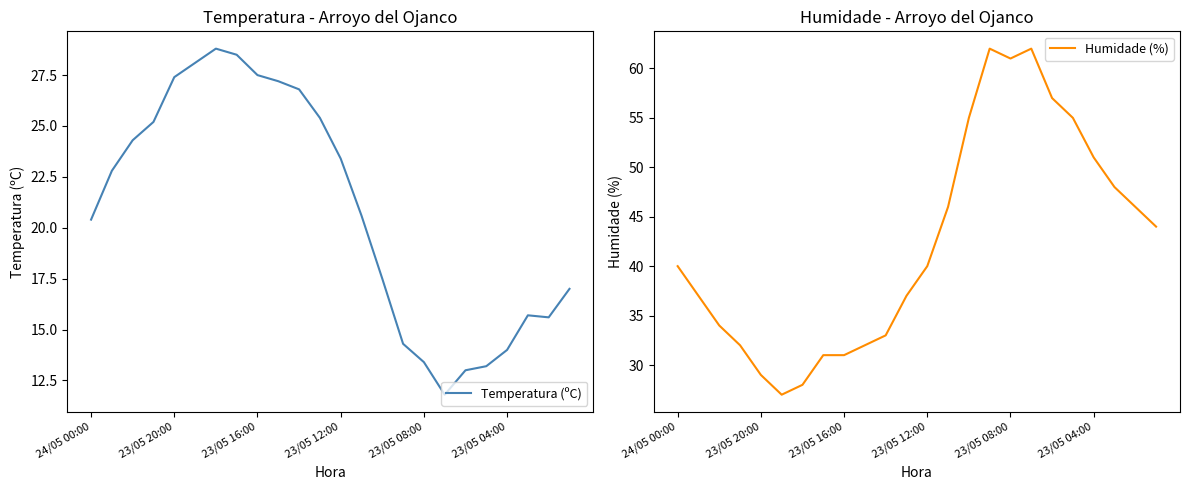

True or false: Temperatura (ºC) has more than 1 interior local peaks.

True